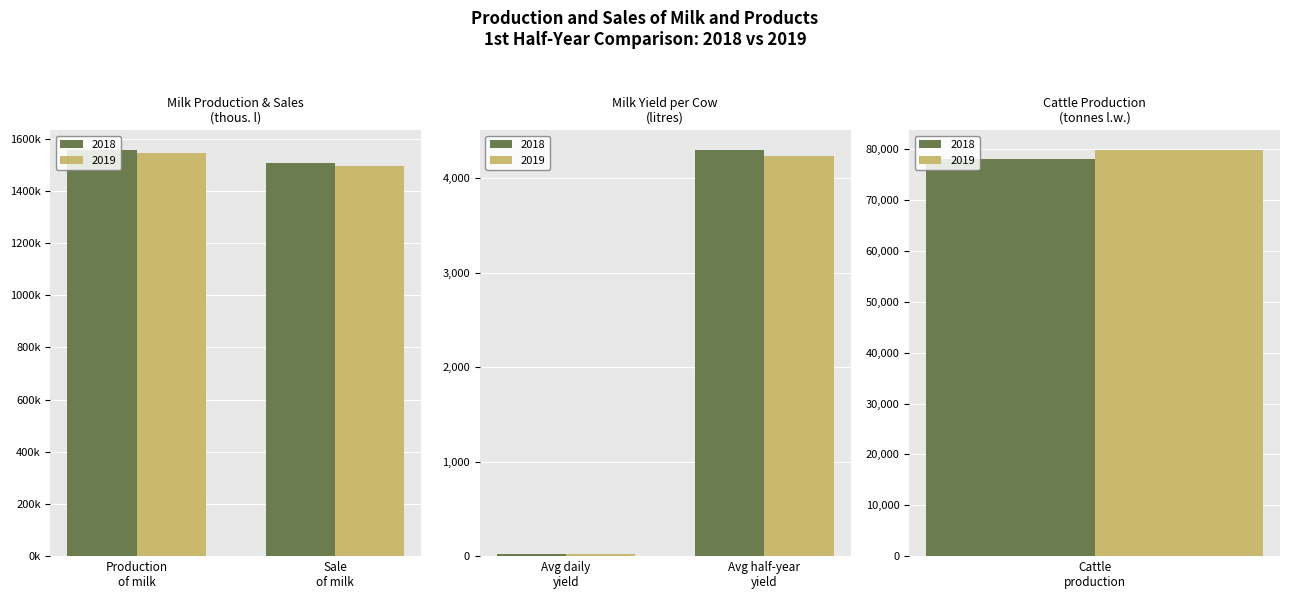

Which has a higher value, Sale of milk
(thous. l) or Avg half-year
milk yield (l)?

Sale of milk
(thous. l)